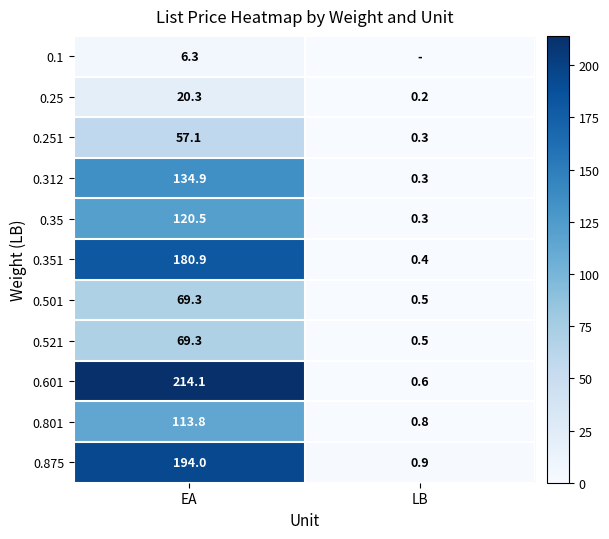

What is the difference between the highest and lowest values at EA?

207.8